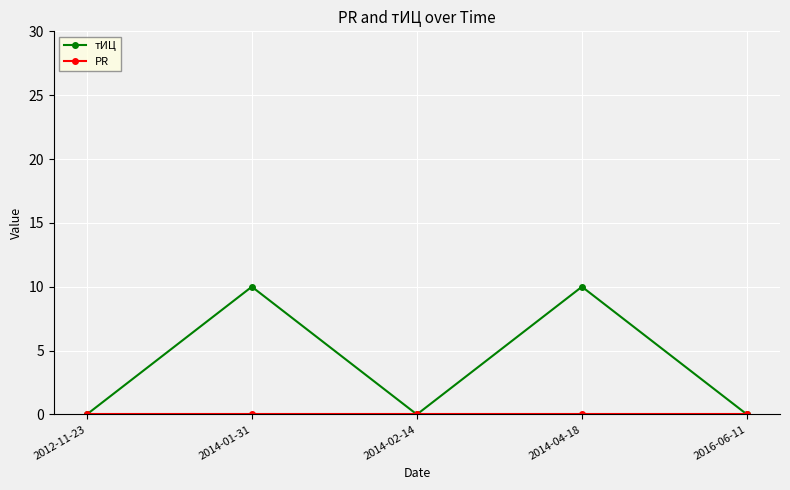

Which series has the largest total across all categories?

тИЦ